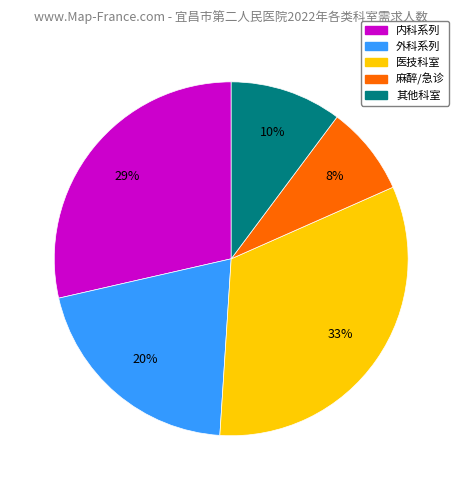

To the nearest percent, what is the average slice percentage?

20%